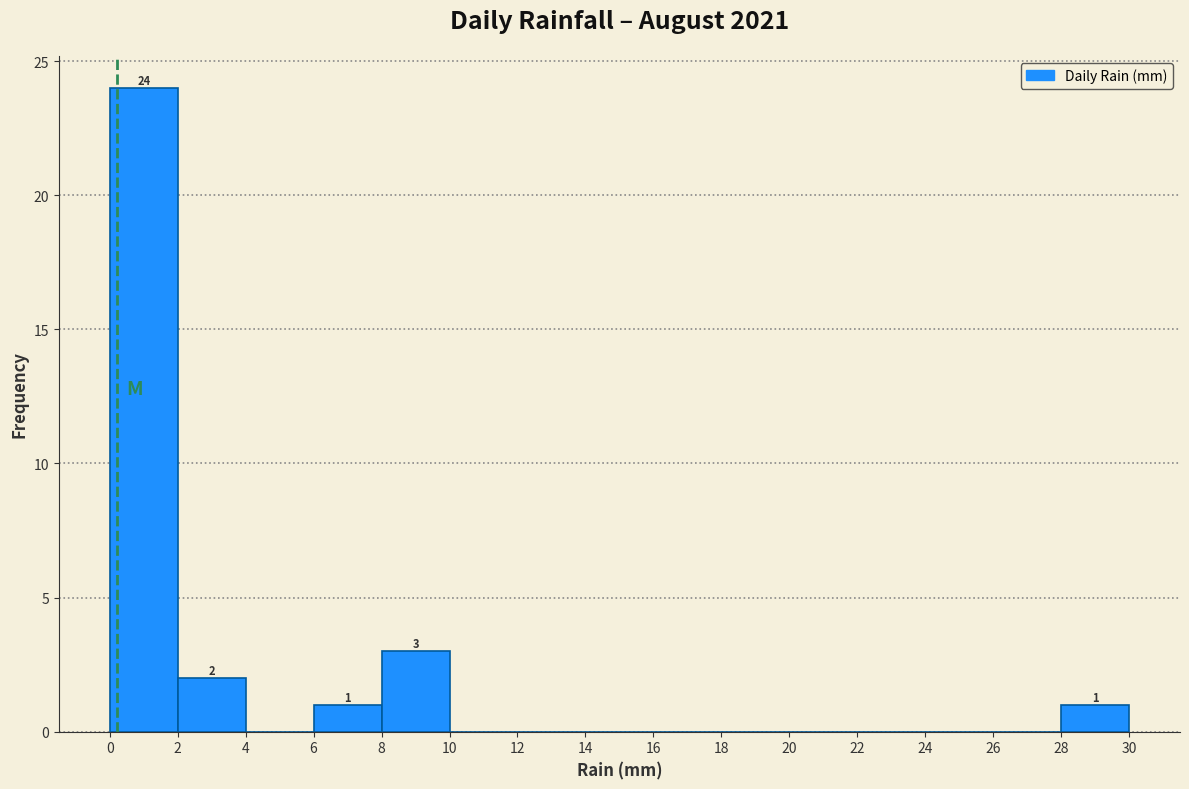

Which range on the x-axis has the tallest bar?

0 to 2